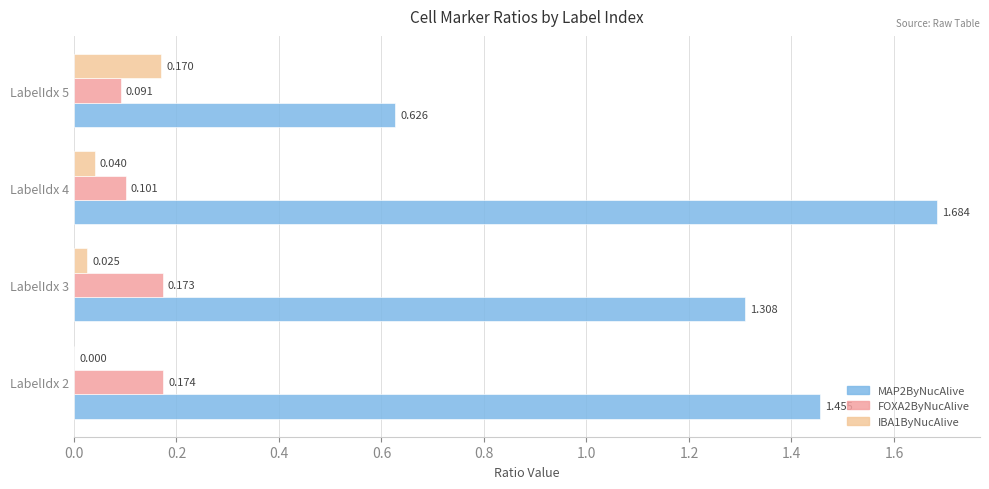

Is the value of FOXA2ByNucAlive at LabelIdx 4 greater than the value of MAP2ByNucAlive at LabelIdx 2?

No